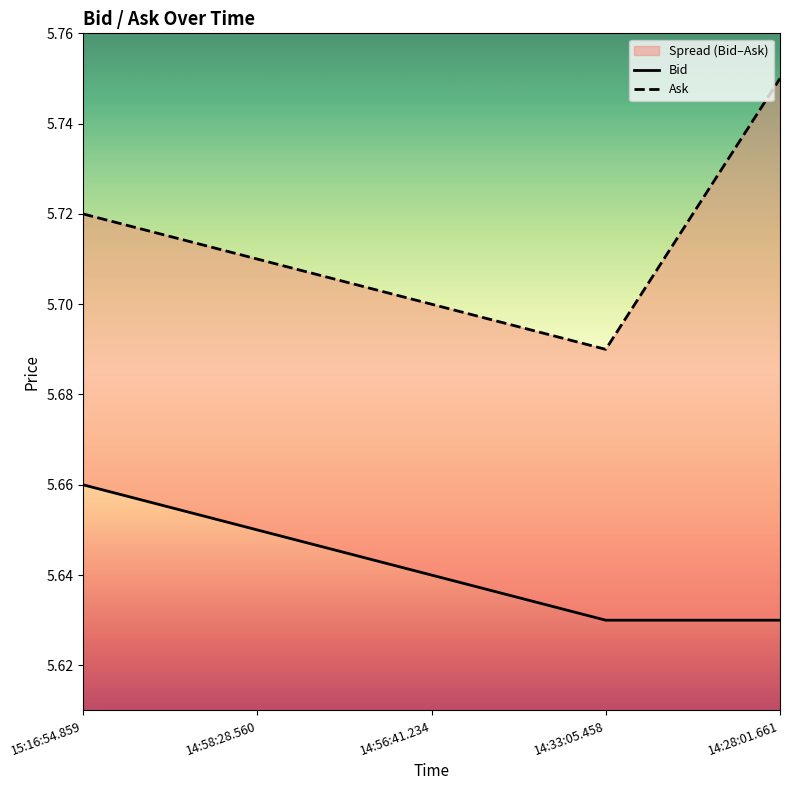

How many data points does each series have?

5